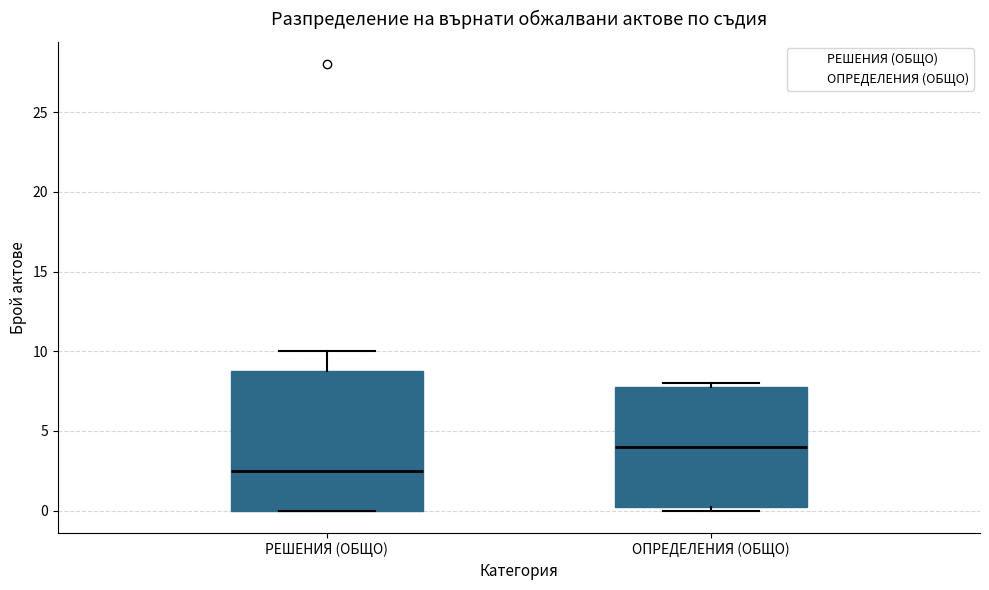

Which box's median line is the highest?

ОПРЕДЕЛЕНИЯ (ОБЩО)